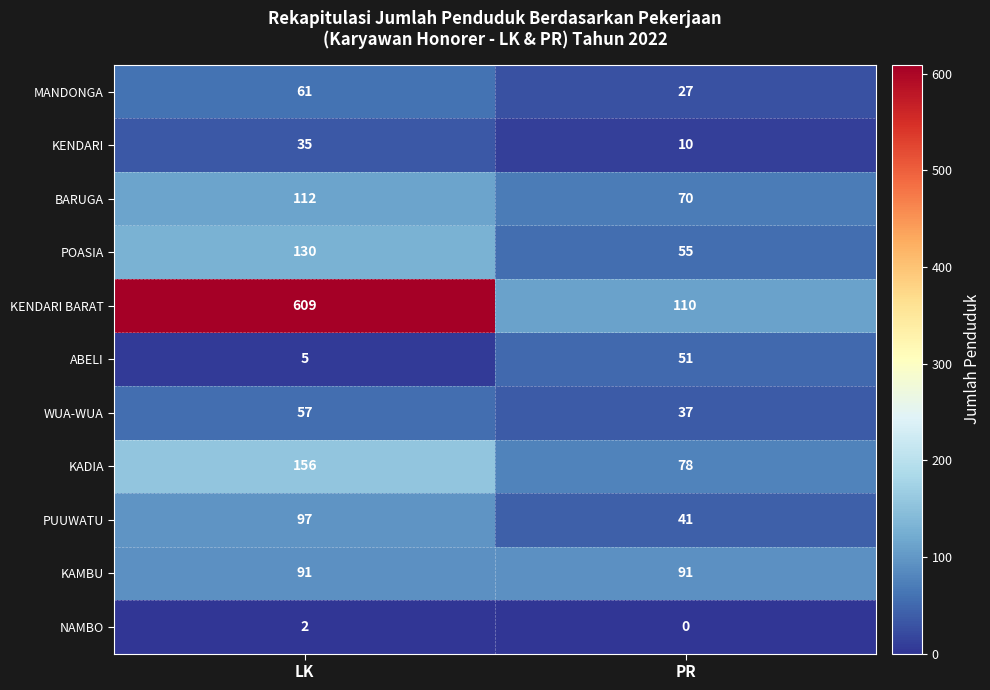

Where is KENDARI BARAT nearest to the value 359?

PR